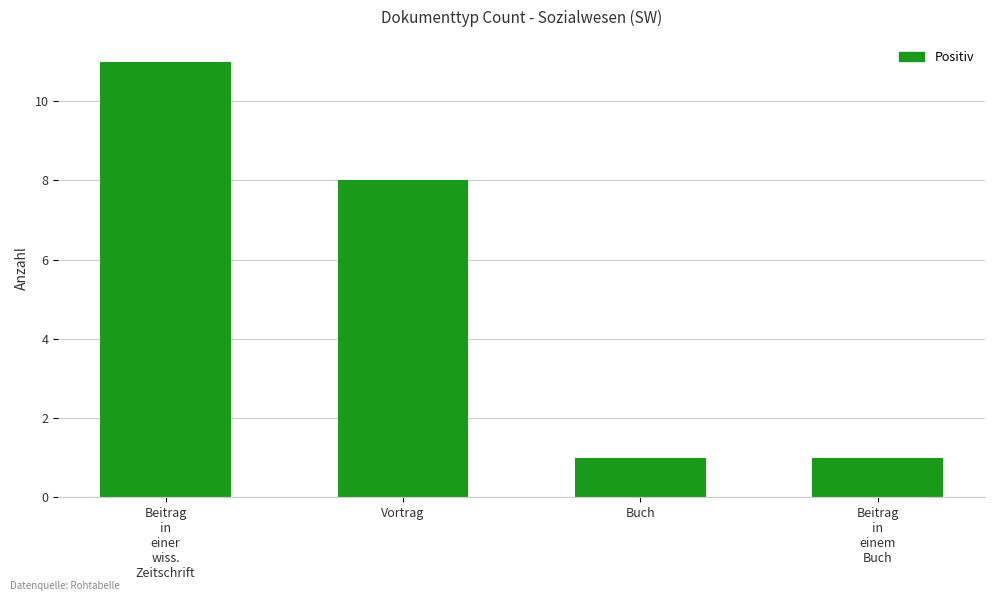

What position from the left is Vortrag?

2